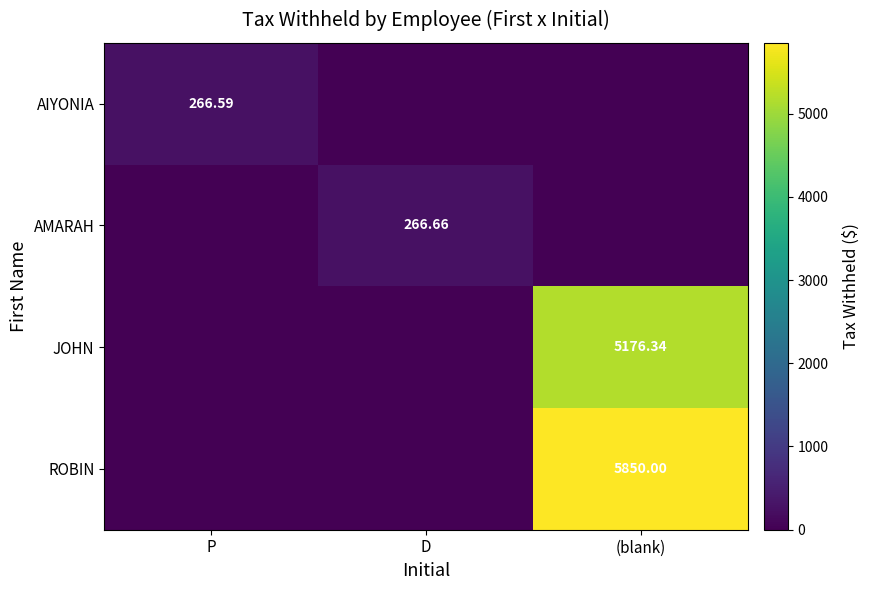

At which label is AMARAH closest to 133?

P